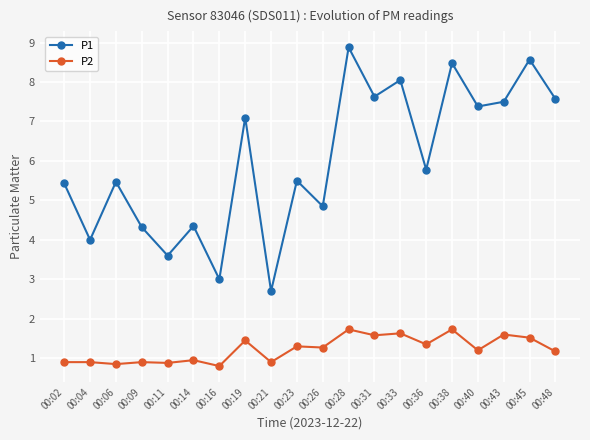

At which category does P1 reach its first local peak?

00:06